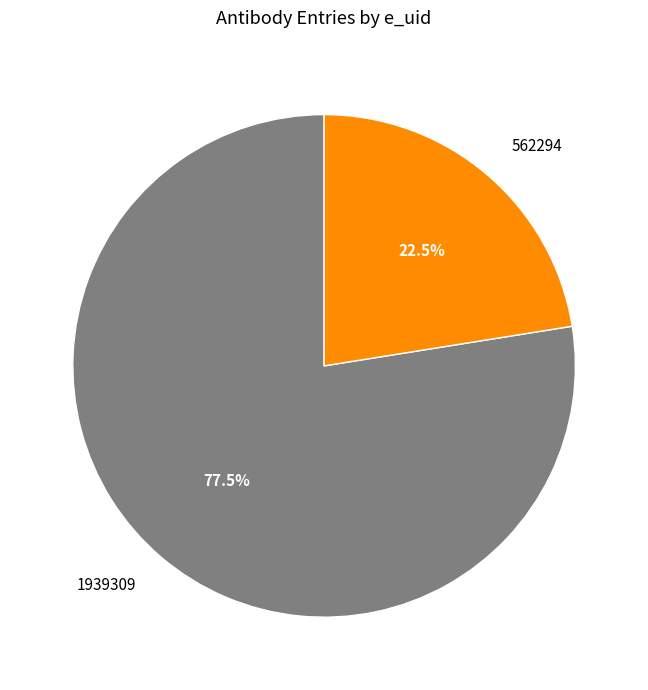

True or false: 1939309 accounts for 89% of the total.

False